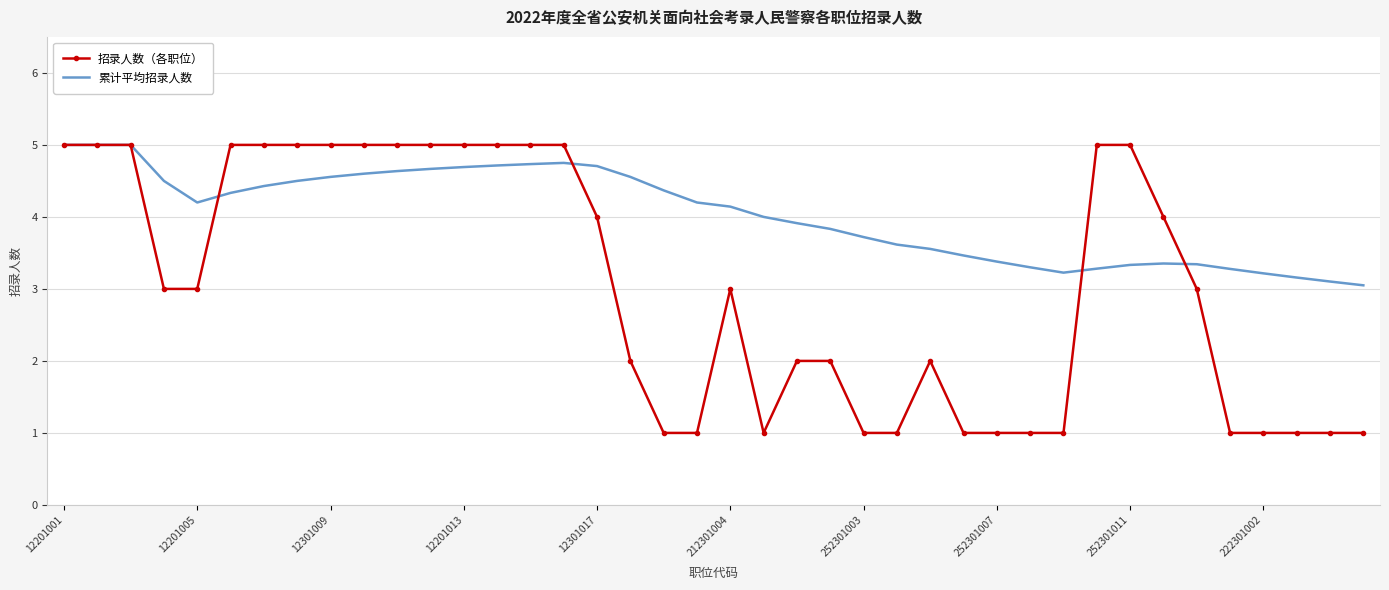

Which series has the largest range (max minus min)?

招录人数（各职位）